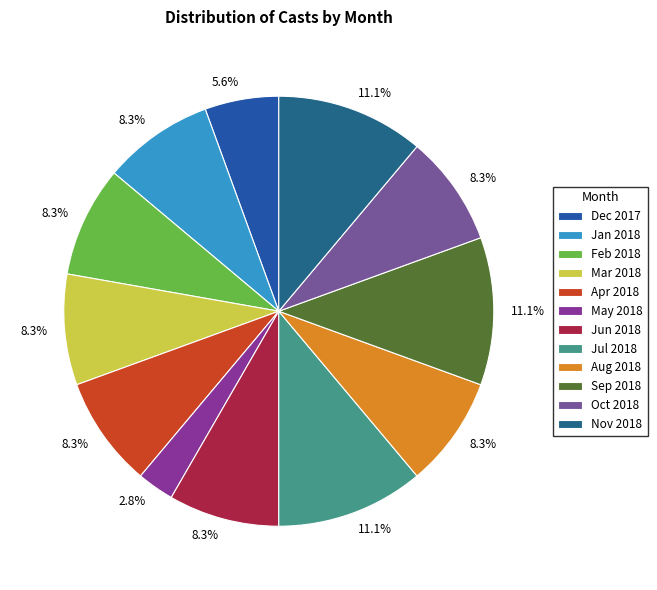

How many segments does this pie chart have?

12